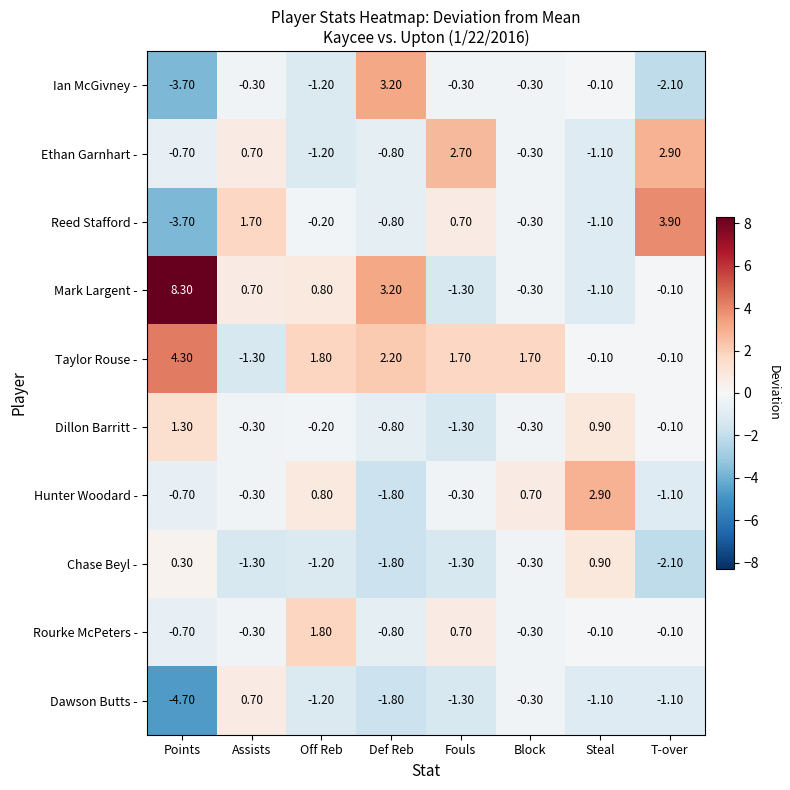

Where does the Ethan Garnhart - series first go above 0?

Assists